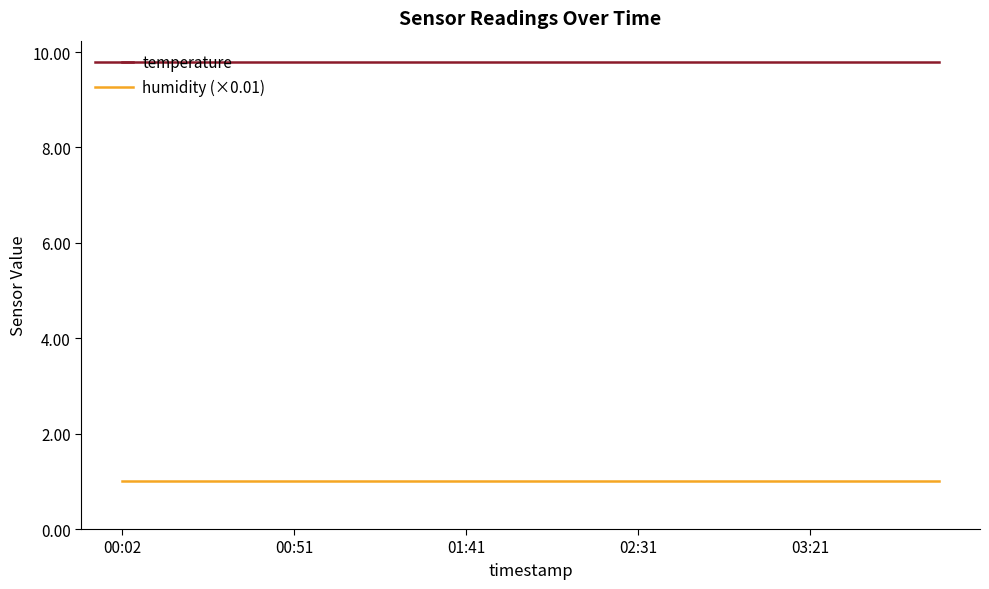

List the series in order of their peak value, lowest first.

humidity (×0.01), temperature